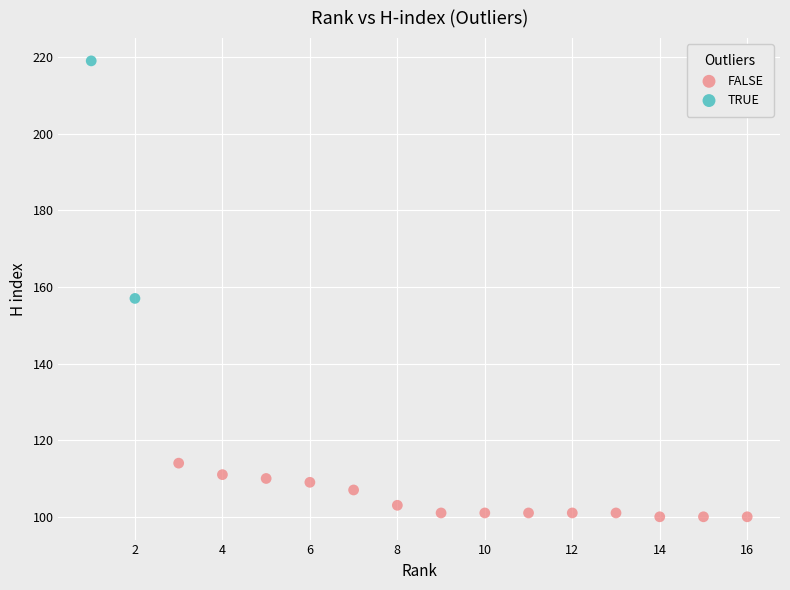

Which series reaches the minimum Y coordinate?

FALSE